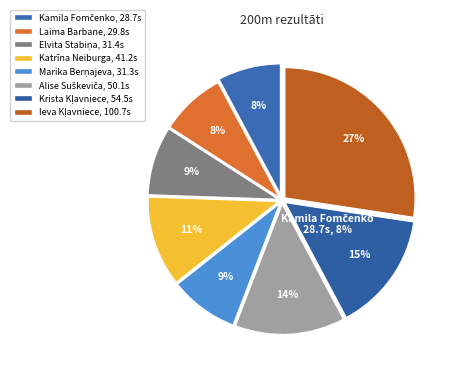

True or false: Ieva Kļavniece accounts for 19% of the total.

False